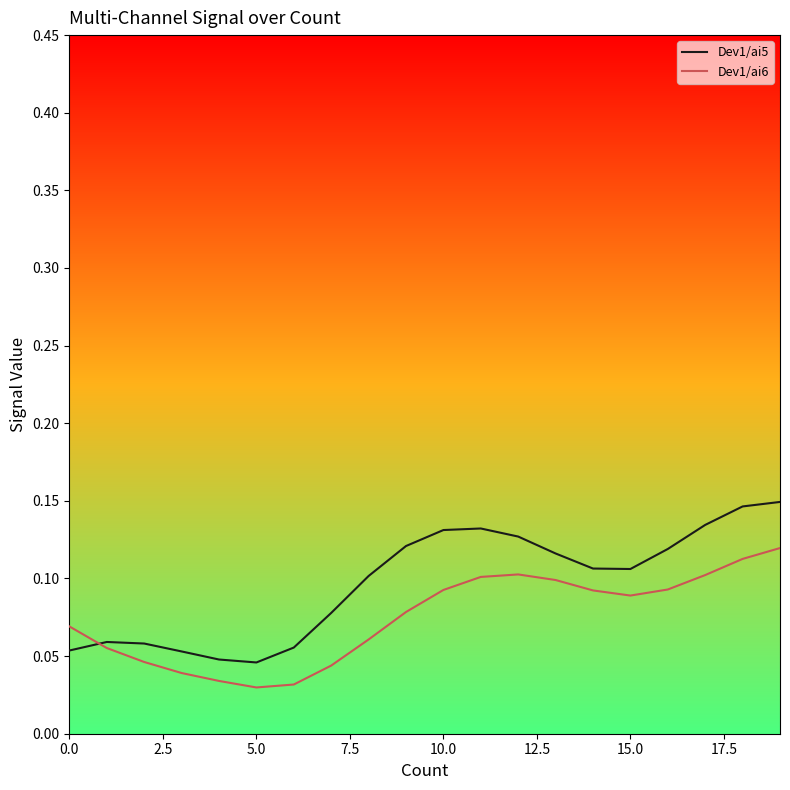

Rank the series by their maximum value, from highest to lowest.

Dev1/ai5, Dev1/ai6